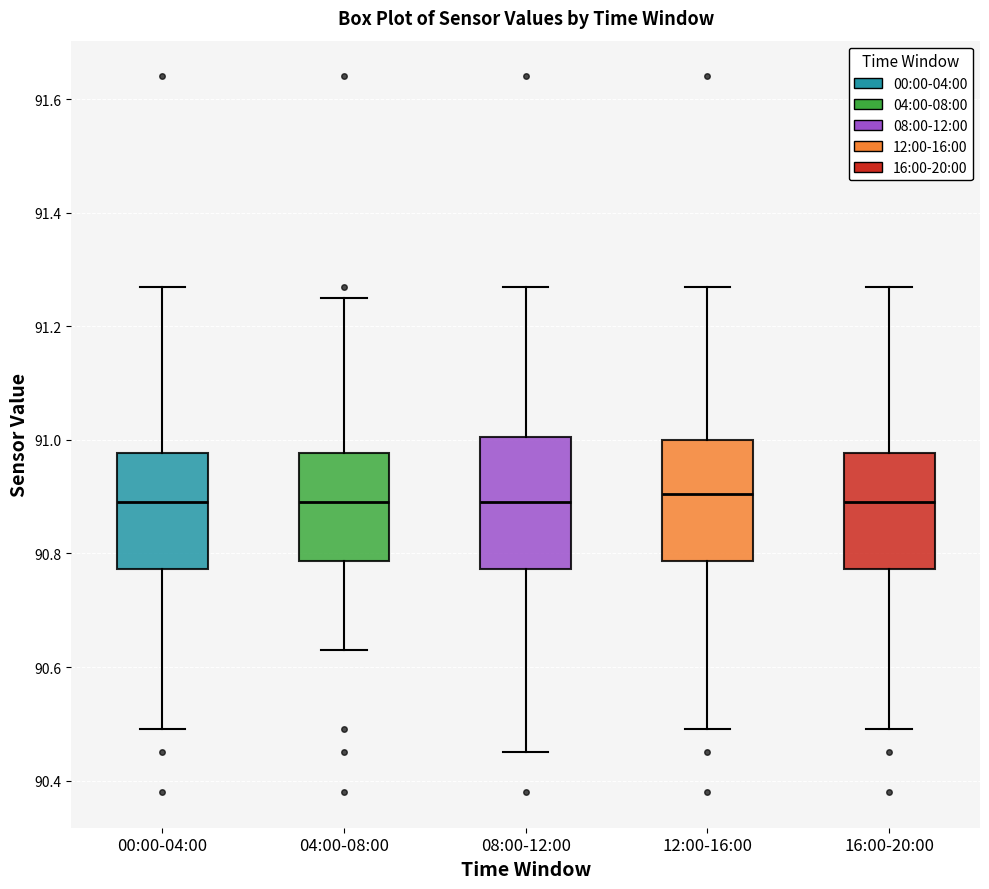

Reading left to right, transcribe this box plot: for each box, give where its median line is, the range the box spans, and where its two whiskers end, as read against the y-axis. The values are not printed on the chart, so give them approximately, as read against the axis.

00:00-04:00: median 90.90, box 90.78 to 90.98, whiskers 90.50 to 91.28
04:00-08:00: median 90.90, box 90.78 to 90.98, whiskers 90.64 to 91.26
08:00-12:00: median 90.90, box 90.78 to 91.00, whiskers 90.46 to 91.28
12:00-16:00: median 90.90, box 90.78 to 91.00, whiskers 90.50 to 91.28
16:00-20:00: median 90.90, box 90.78 to 90.98, whiskers 90.50 to 91.28